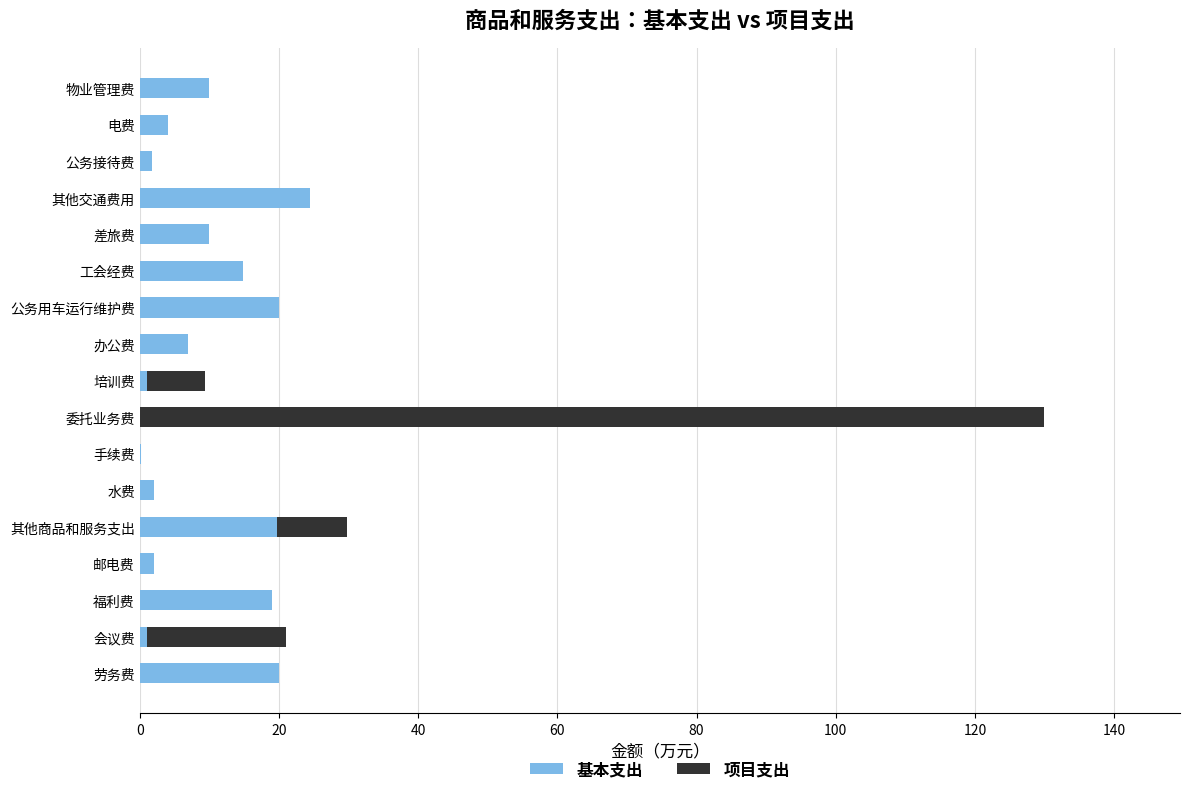

At which label does 基本支出 reach its peak?

其他交通费用